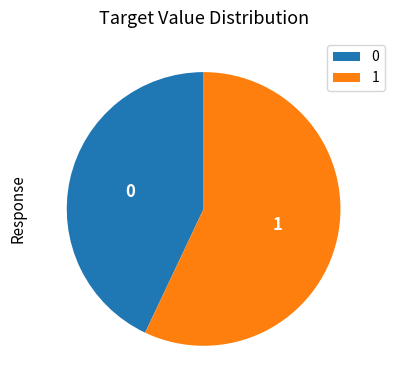

Count the number of slices in the pie.

2